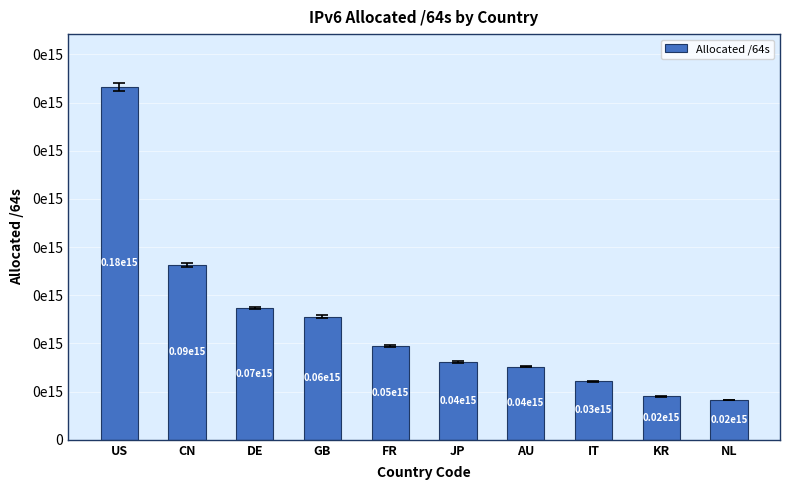

Read the value at AU, to the nearest 10.

38040586747900